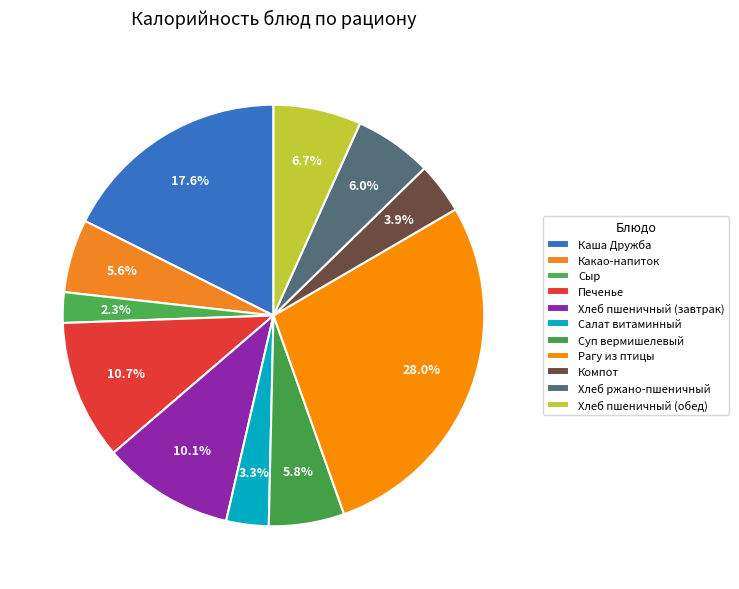

How many segments does this pie chart have?

11